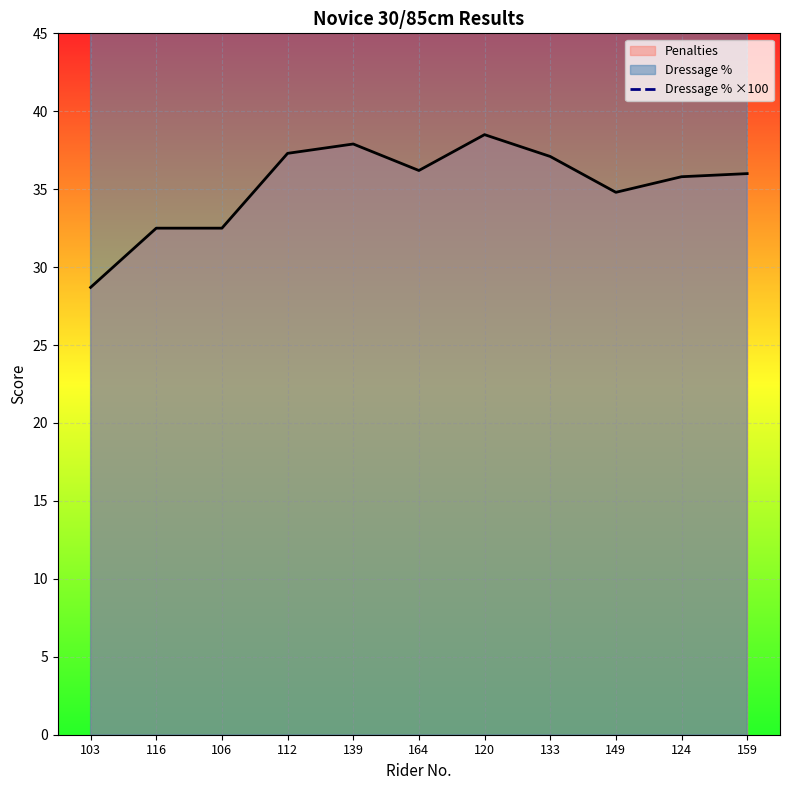

The value of Penalties at 133 is 37.1. True or false?

True